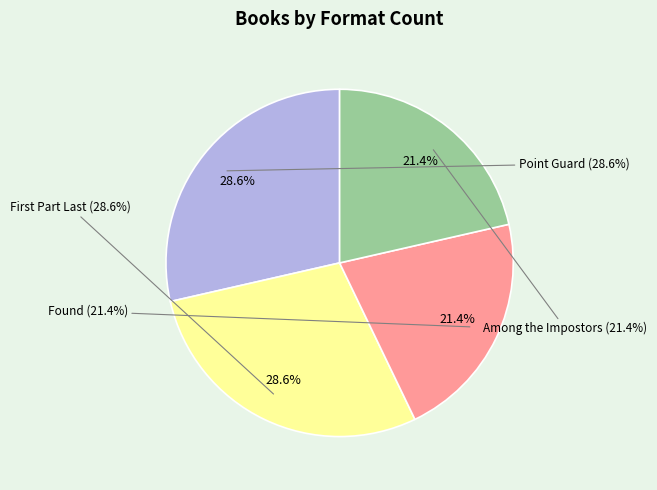

Count the number of slices in the pie.

4